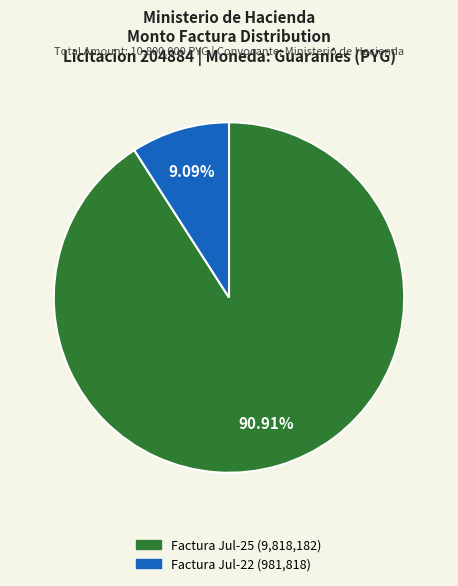

What is the ratio of the value at Factura Jul-25 (9,818,182) to the value at Factura Jul-22 (981,818)?

10.0